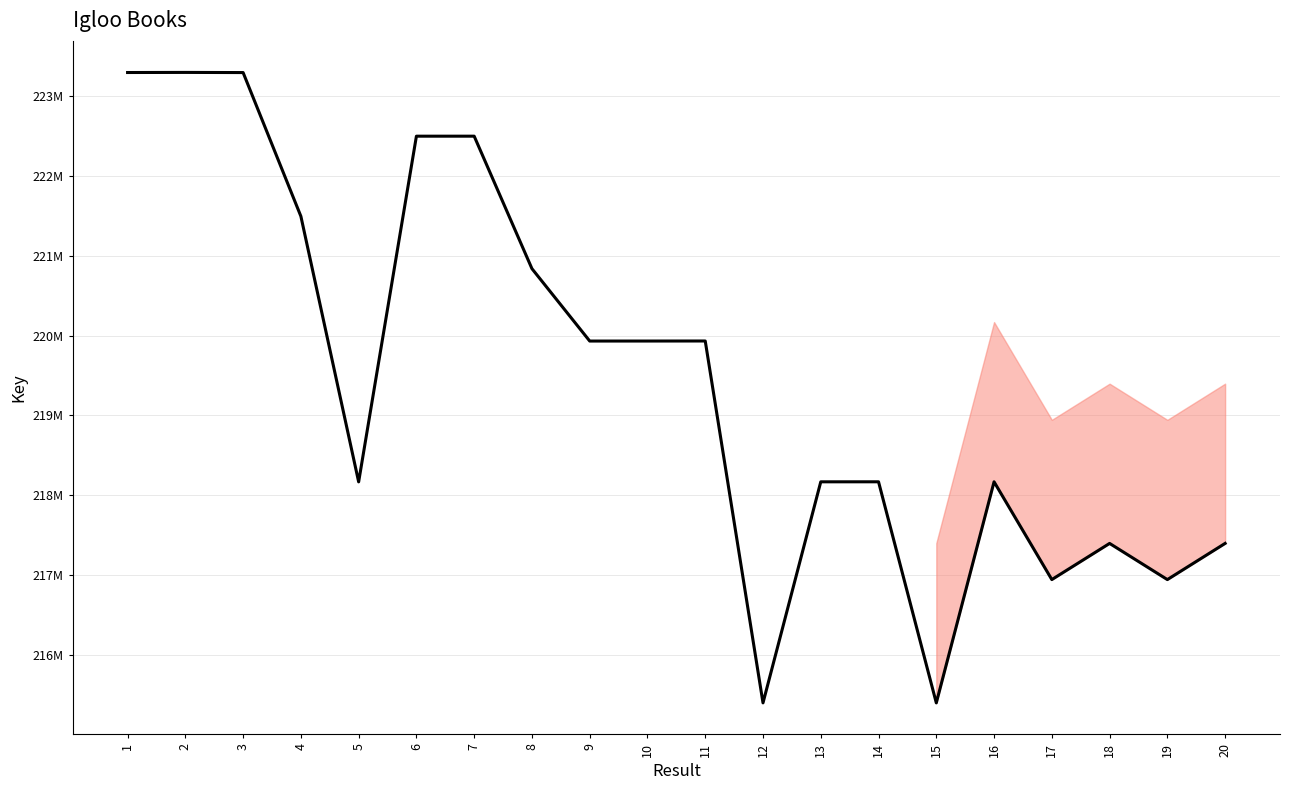

Is it true that the value at 16 is 376888215?

False